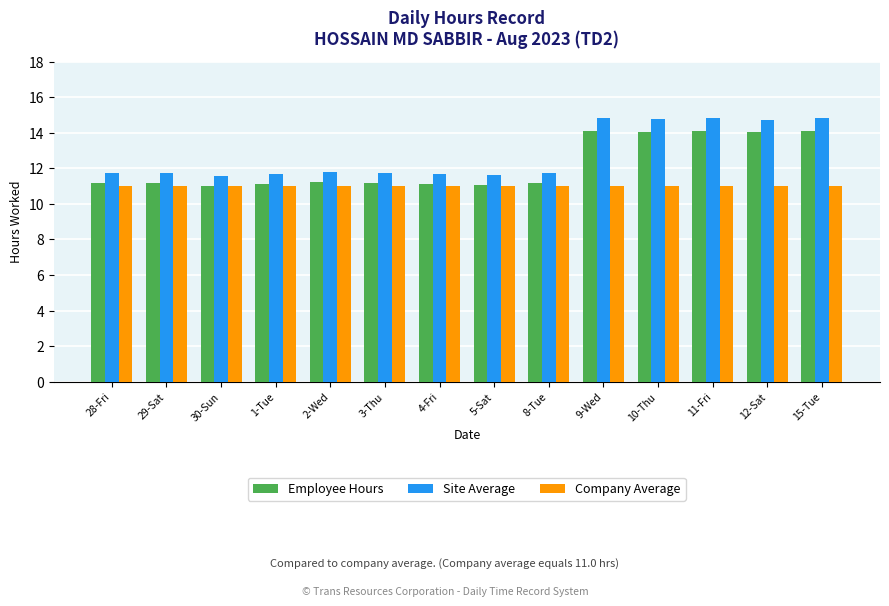

The Company Average series shows 11.0 at 1-Tue. True or false?

True